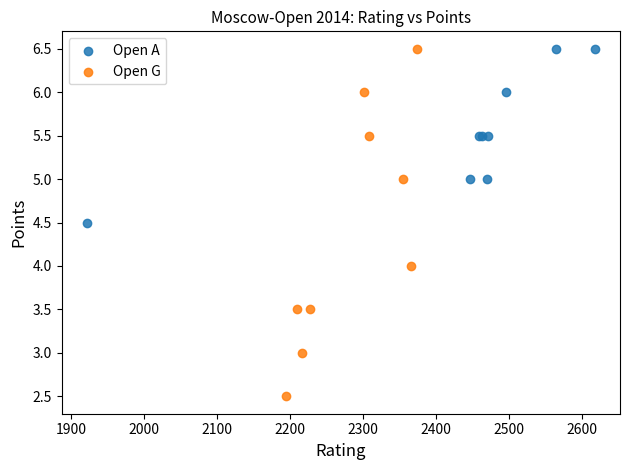

Which series reaches the minimum Y coordinate?

Open G